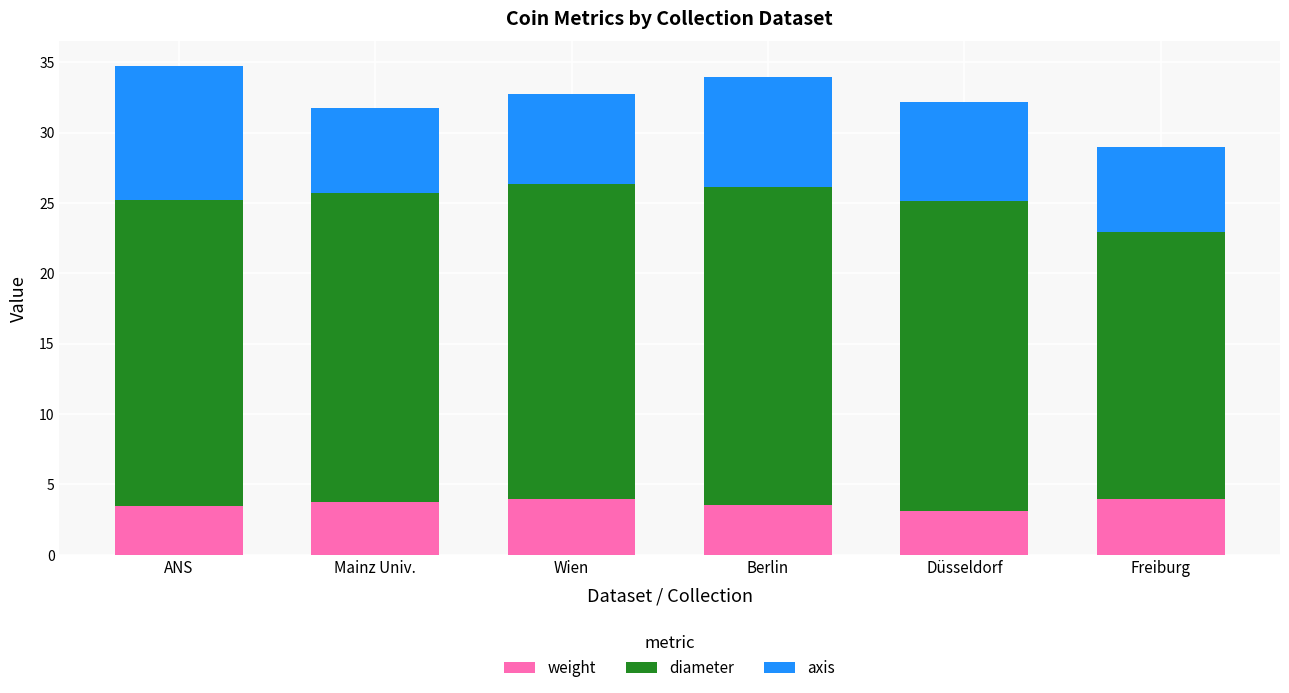

What is the average value of the weight series?

3.6